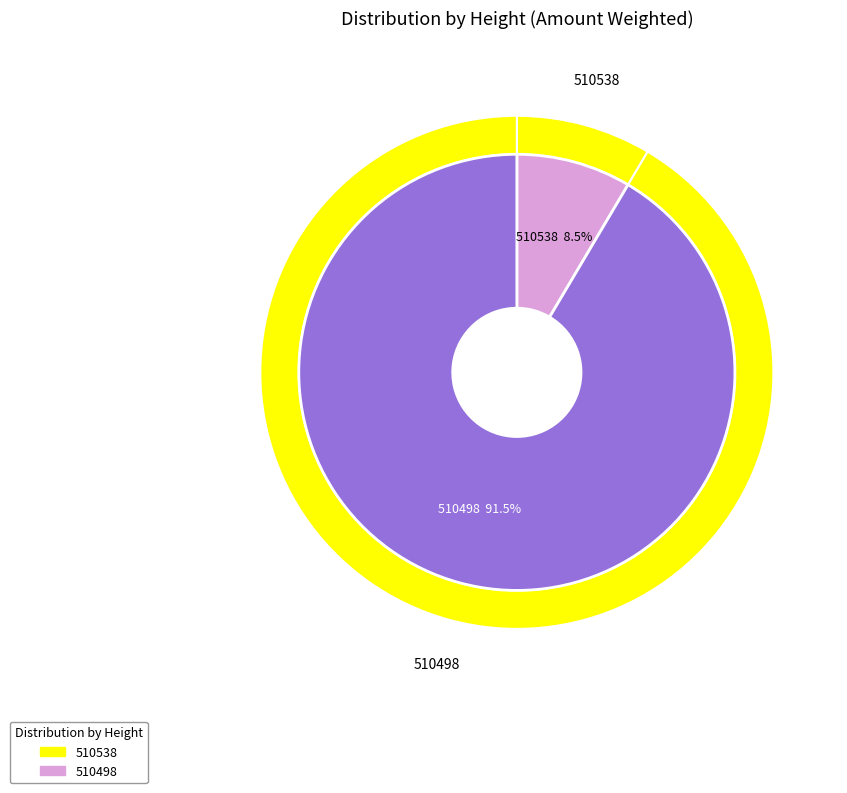

Between 510498 and 510538, which is larger?

510498